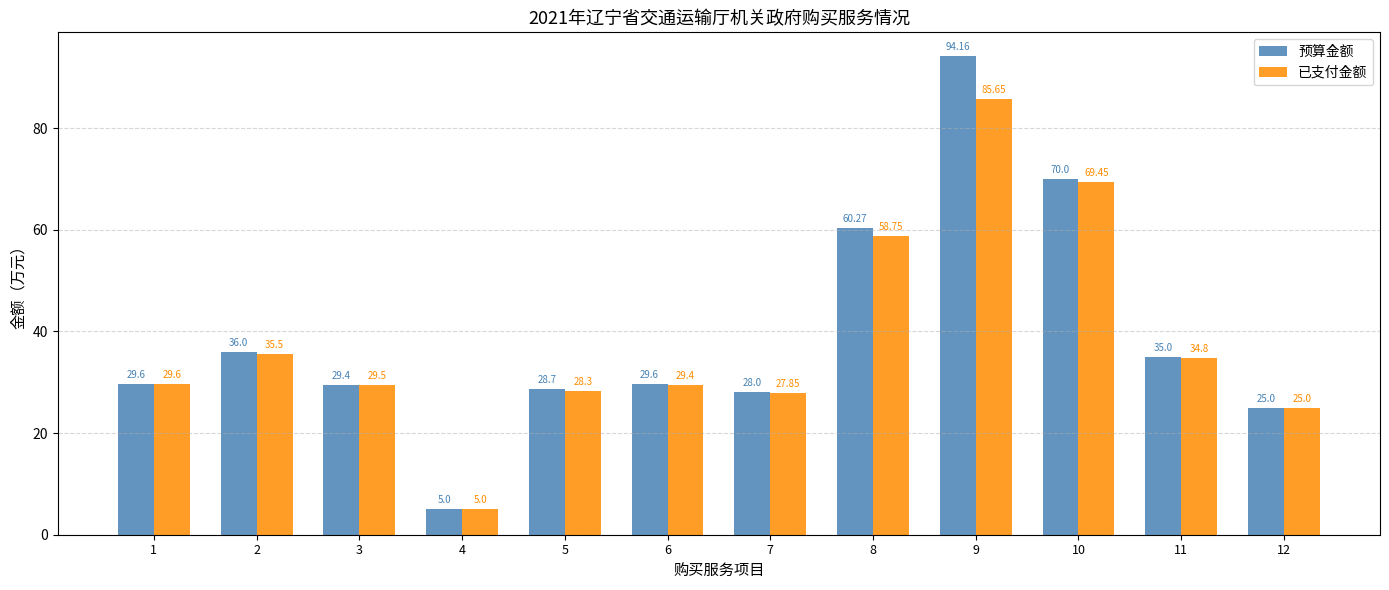

Is it true that 已支付金额 equals 11.2 at 7?

False